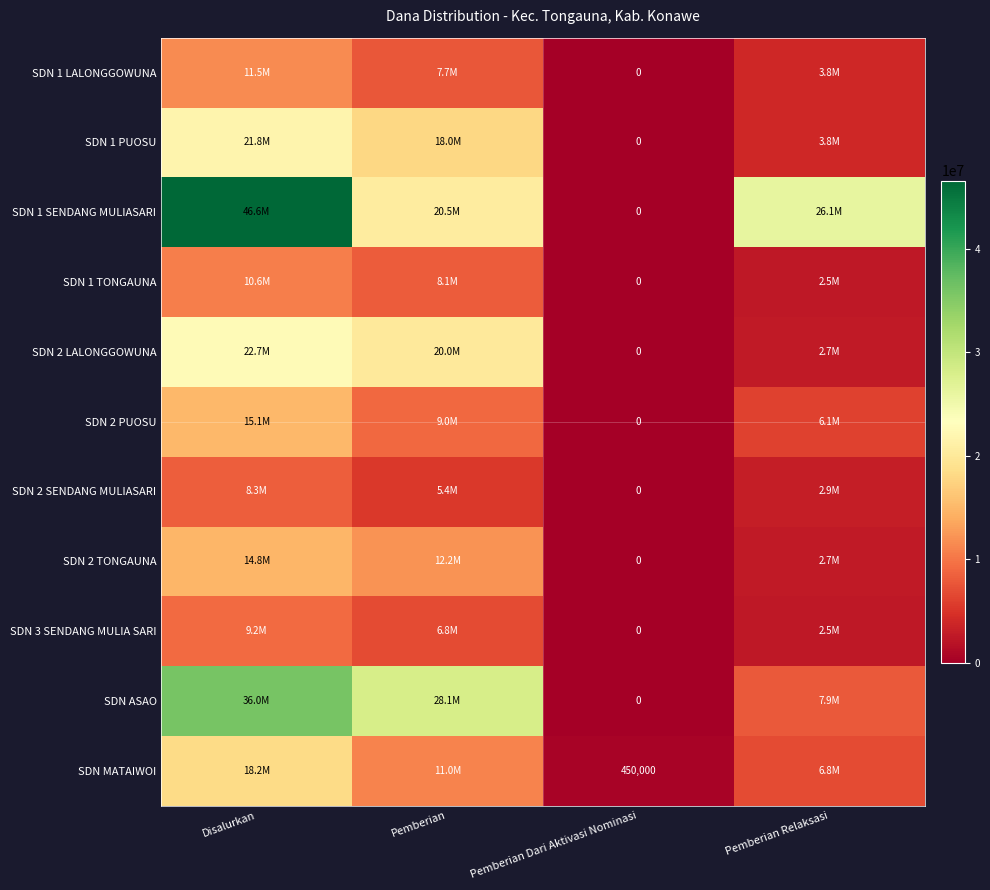

What is the difference between the maximum and minimum values in the SDN 2 SENDANG MULIASARI series?

8325000